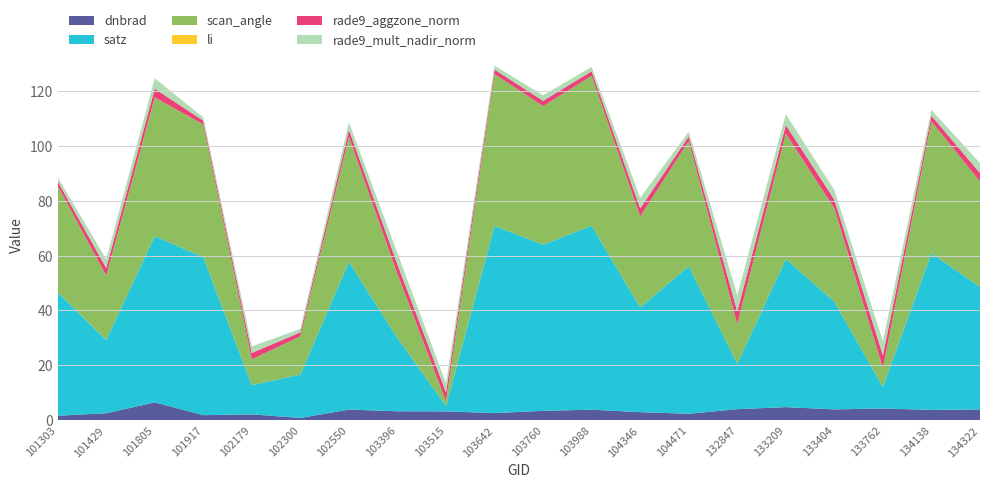

Reading right to left, list all the values displayed in this chart.

dnbrad: 134322=3.9	134138=3.8	133762=4.3	133404=4.0	133209=4.8	132847=4.0	104471=2.4	104346=2.9	103988=3.9	103760=3.4	103642=2.6	103515=3.2	103396=3.3	102550=3.9	102300=0.8	102179=2.2	101917=1.9	101805=6.5	101429=2.6	101303=1.6
satz: 134322=44.6	134138=57.1	133762=7.8	133404=39.2	133209=53.9	132847=16.5	104471=53.7	104346=38.1	103988=67.0	103760=60.5	103642=68.2	103515=2.0	103396=26.6	102550=53.8	102300=15.8	102179=10.6	101917=57.5	101805=60.5	101429=26.7	101303=45.0
scan_angle: 134322=38.5	134138=48.1	133762=6.9	133404=34.1	133209=45.7	132847=14.6	104471=45.6	104346=33.2	103988=54.6	103760=50.5	103642=55.3	103515=1.8	103396=23.4	102550=45.6	102300=14.0	102179=9.4	101917=48.4	101805=50.5	101429=23.4	101303=38.8
li: 134322=0.0	134138=0.0	133762=0.0	133404=0.0	133209=0.0	132847=0.0	104471=0.0	104346=0.0	103988=0.0	103760=0.0	103642=0.0	103515=0.0	103396=0.0	102550=0.0	102300=0.0	102179=0.0	101917=0.0	101805=0.0	101429=0.0	101303=0.0
rade9_aggzone_norm: 134322=3.0	134138=2.0	133762=4.6	133404=3.1	133209=3.1	132847=4.5	104471=1.7	104346=2.9	103988=1.6	103760=1.9	103642=1.6	103515=3.2	103396=3.4	102550=2.5	102300=1.4	102179=2.3	101917=1.3	101805=3.2	101429=2.8	101303=1.6
rade9_mult_nadir_norm: 134322=3.6	134138=2.1	133762=5.2	133404=3.5	133209=4.0	132847=6.0	104471=1.7	104346=3.9	103988=1.6	103760=2.0	103642=1.4	103515=3.2	103396=4.1	102550=2.8	102300=1.2	102179=2.4	101917=1.2	101805=3.8	101429=3.2	101303=1.5